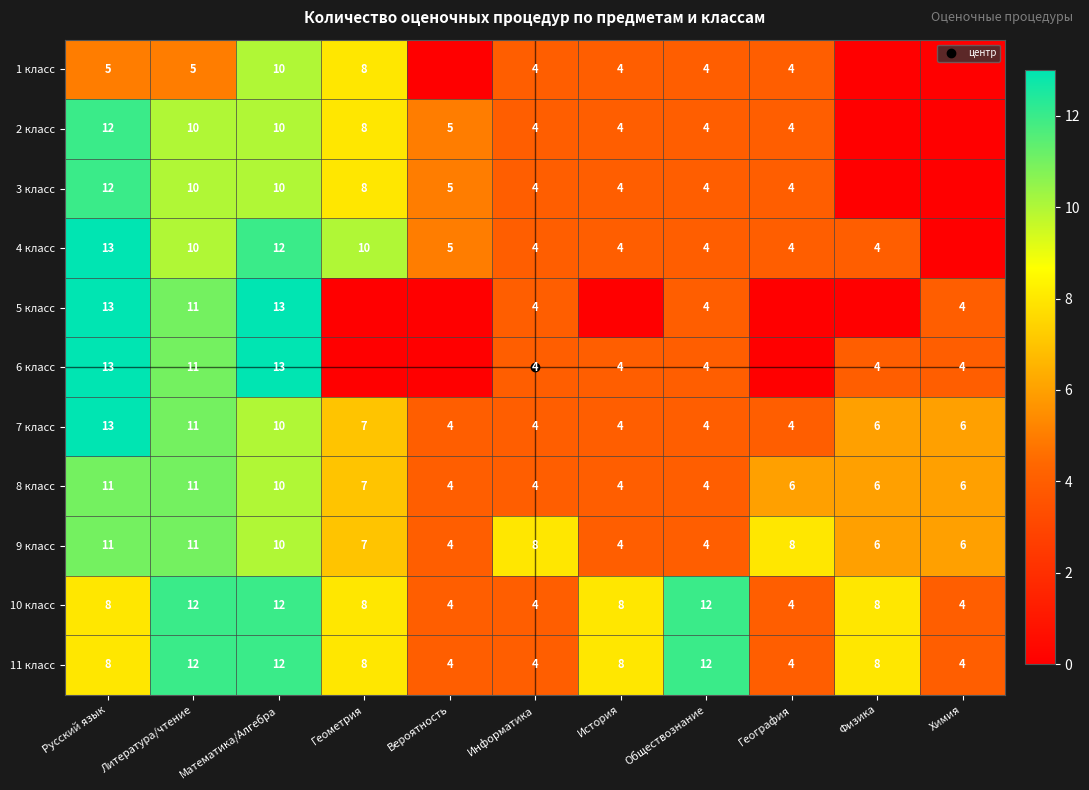

What is the difference between the highest and lowest values at География?

8